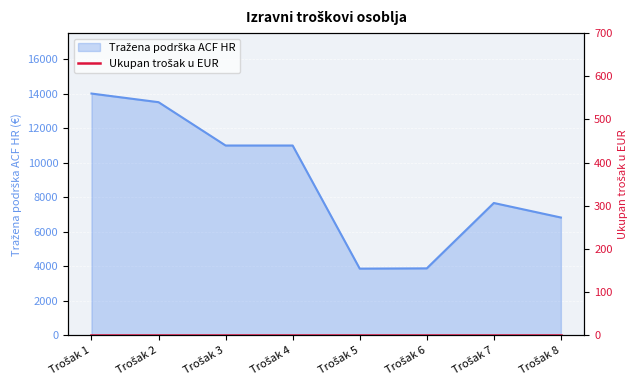

Which has a higher value, Trošak 8 or Trošak 3?

Trošak 3